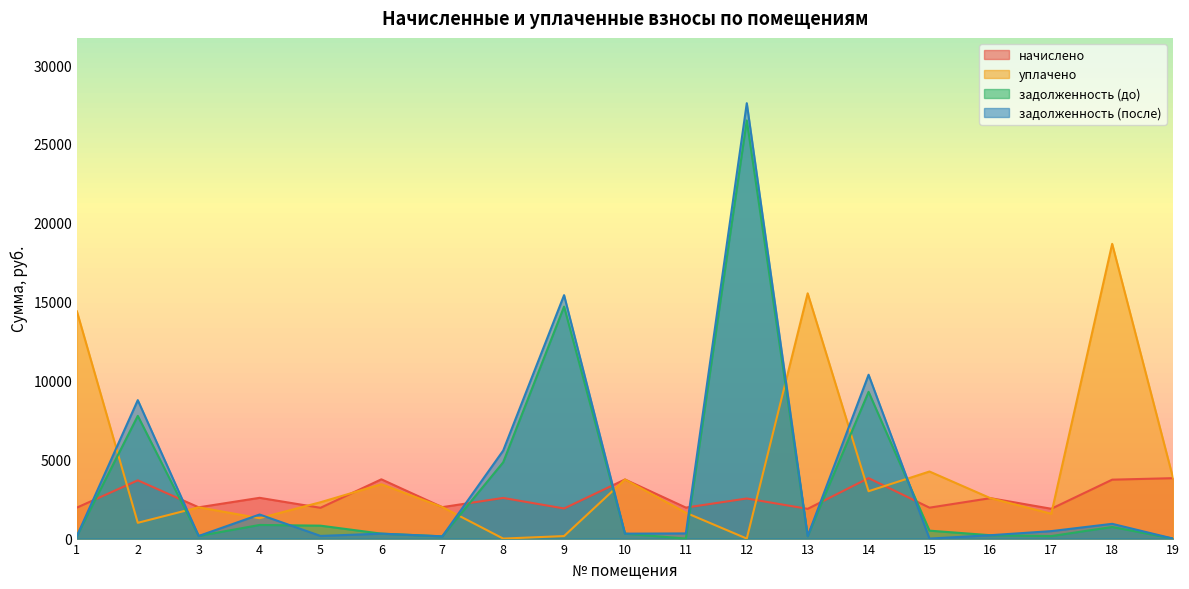

List the labels in order of задолженность (до) value, smallest first.

11, 19, 7, 13, 17, 1, 3, 16, 10, 6, 15, 18, 5, 4, 8, 2, 14, 9, 12